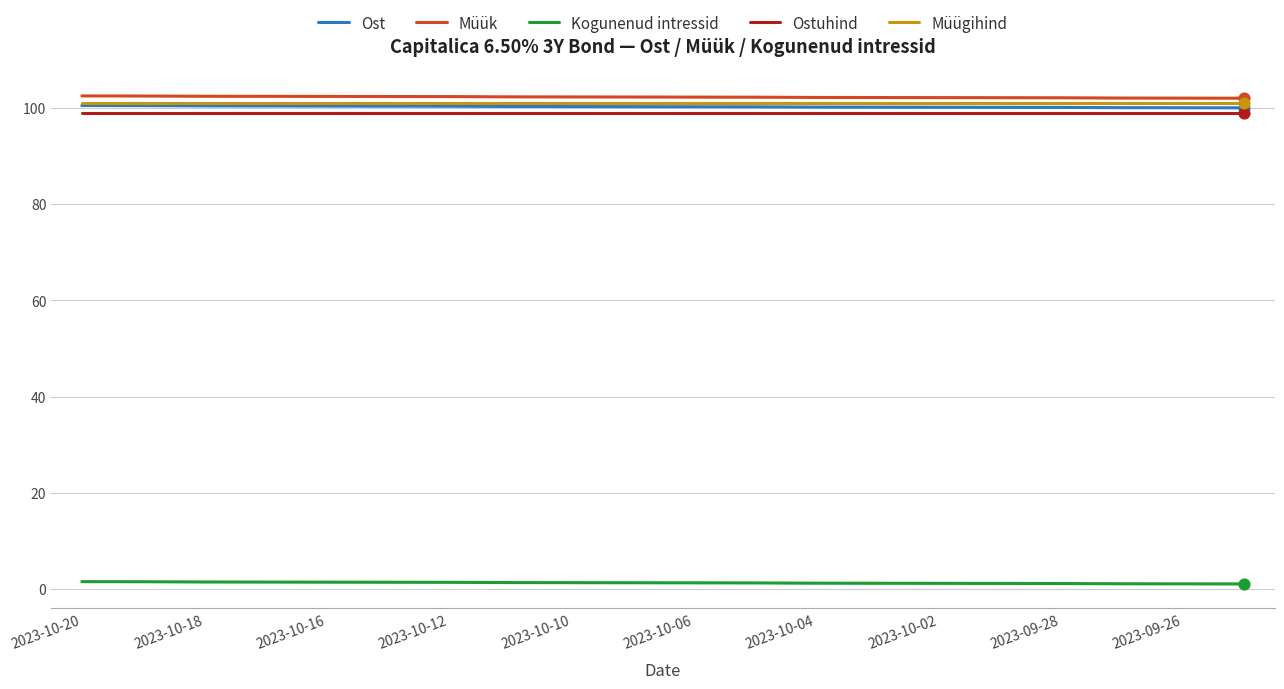

Which series has the largest total across all categories?

Müük